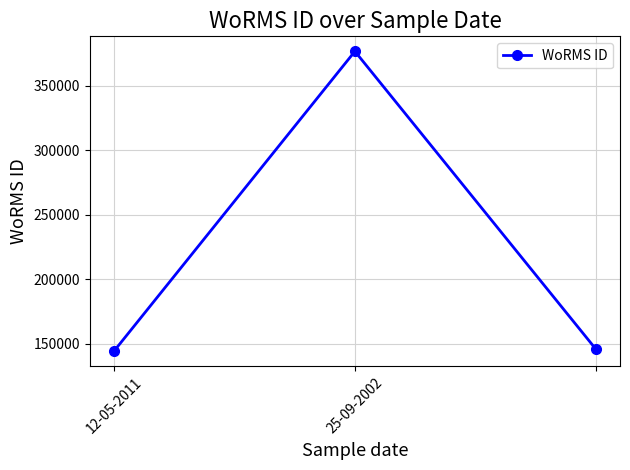

Count the number of data series in this chart.

1